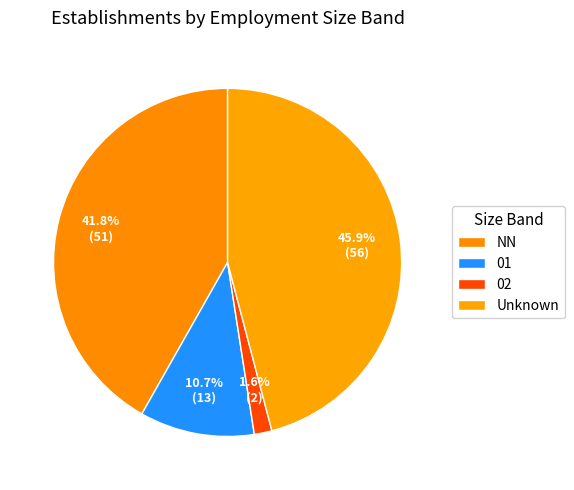

To the nearest percent, what percentage of the pie is 02?

2%